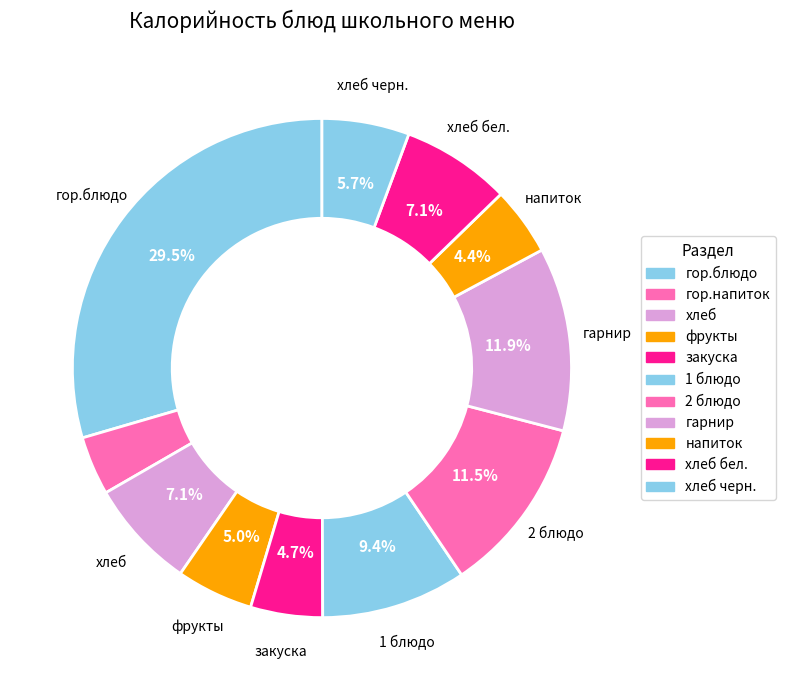

To the nearest percent, what is the combined percentage of хлеб and фрукты?

12%